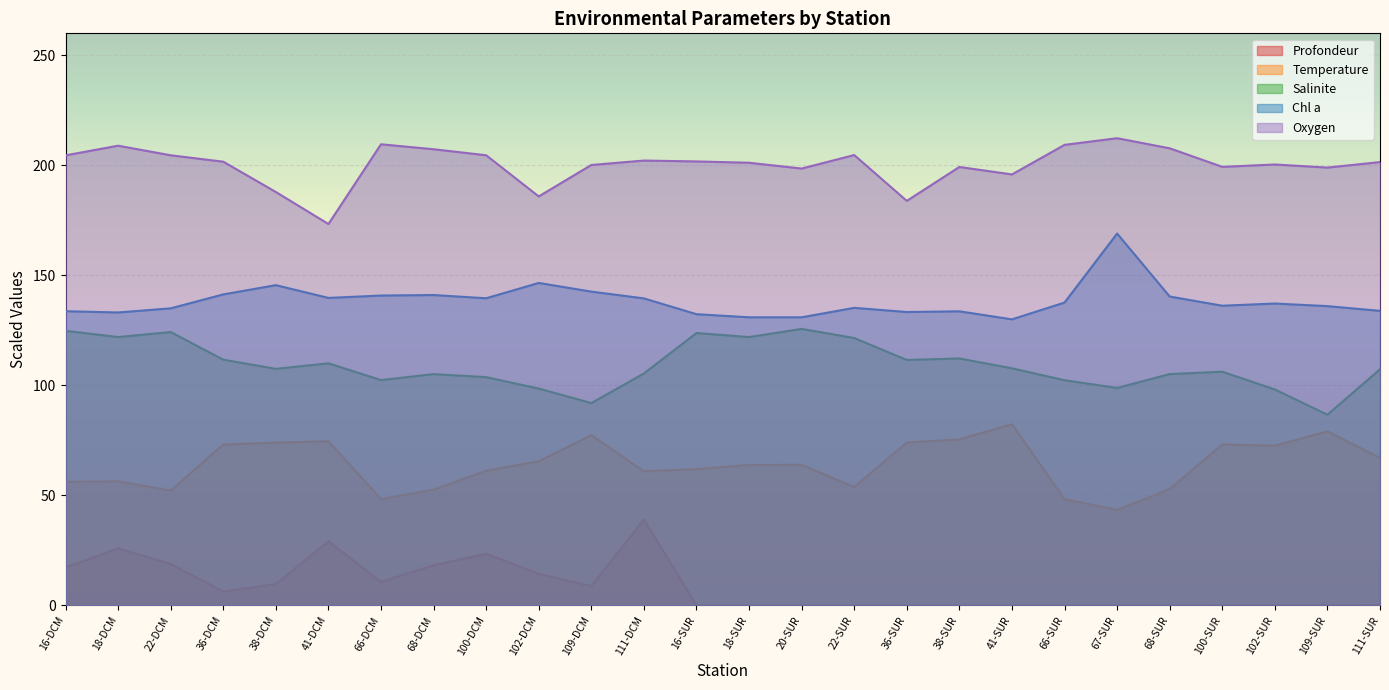

True or false: Oxygen and Salinite cross at least once.

False